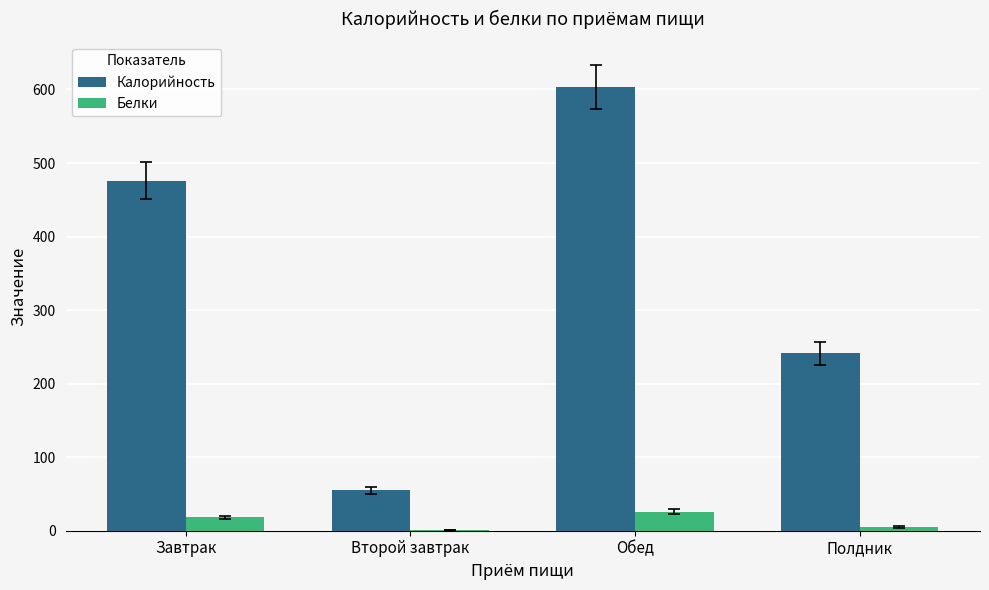

Which series changed the most between Завтрак and Обед?

Калорийность